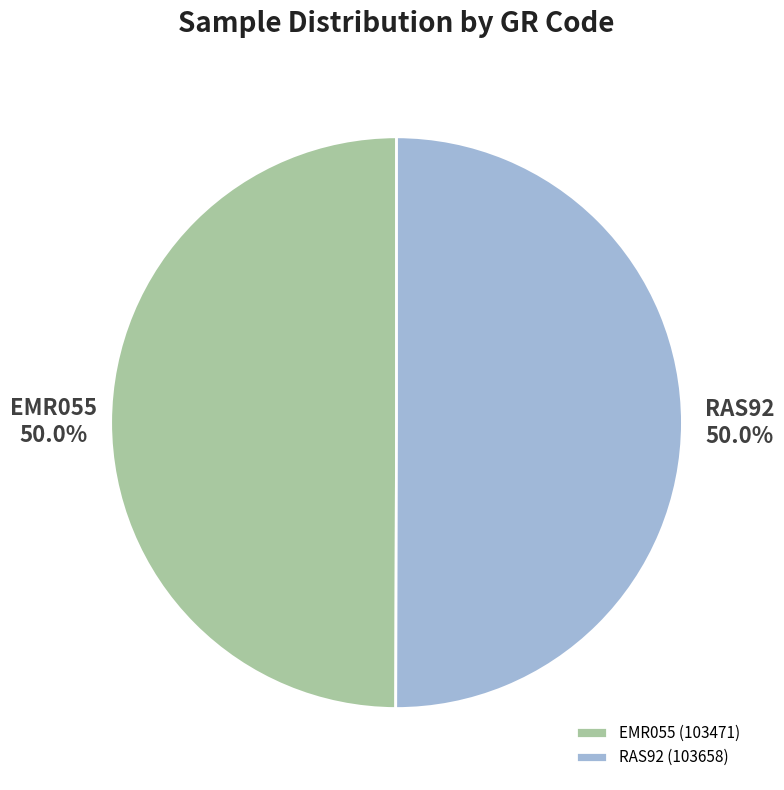

Combined, do RAS92 and EMR055 account for over 50%?

Yes